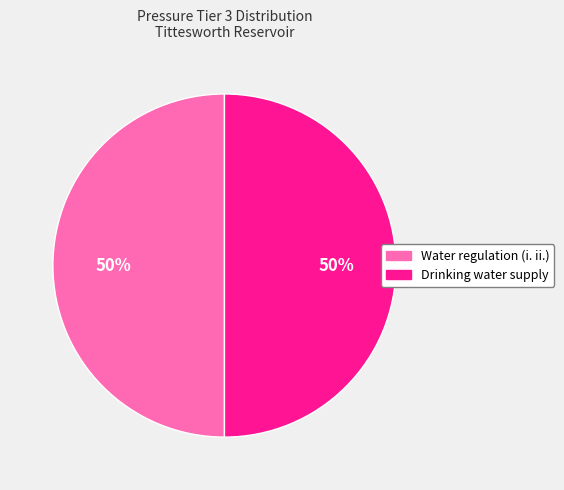

Is the sum of Water regulation (i. ii.) and Drinking water supply greater than half?

Yes